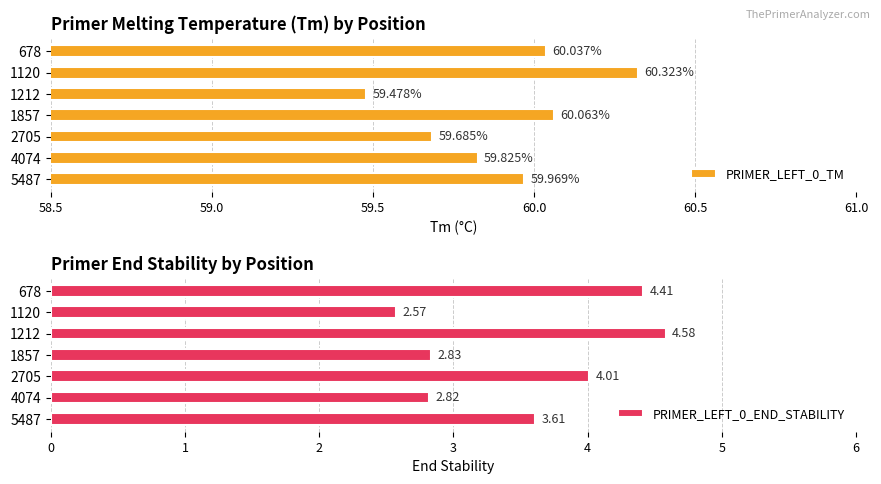

Rank the series by their average value, from lowest to highest.

PRIMER_LEFT_0_END_STABILITY, PRIMER_LEFT_0_TM